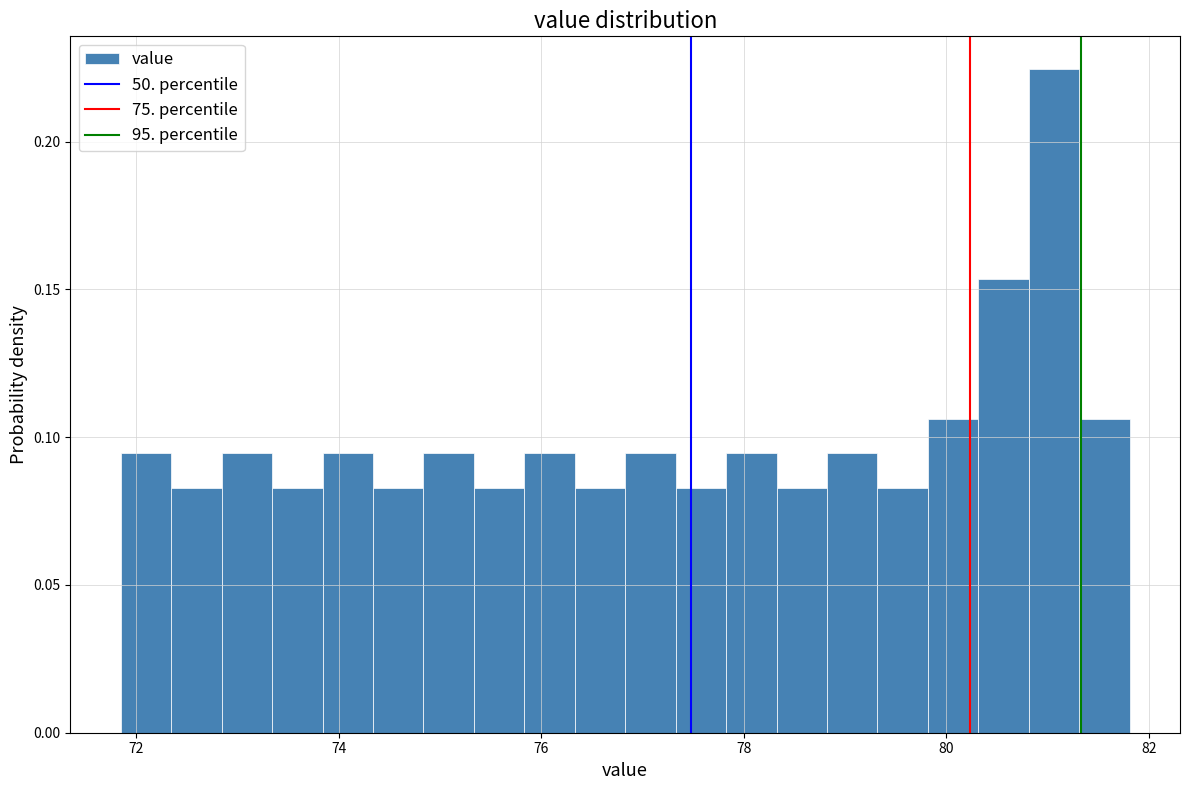

Read against the x-axis, roughly where is the centre of the tallest bar?

81.0